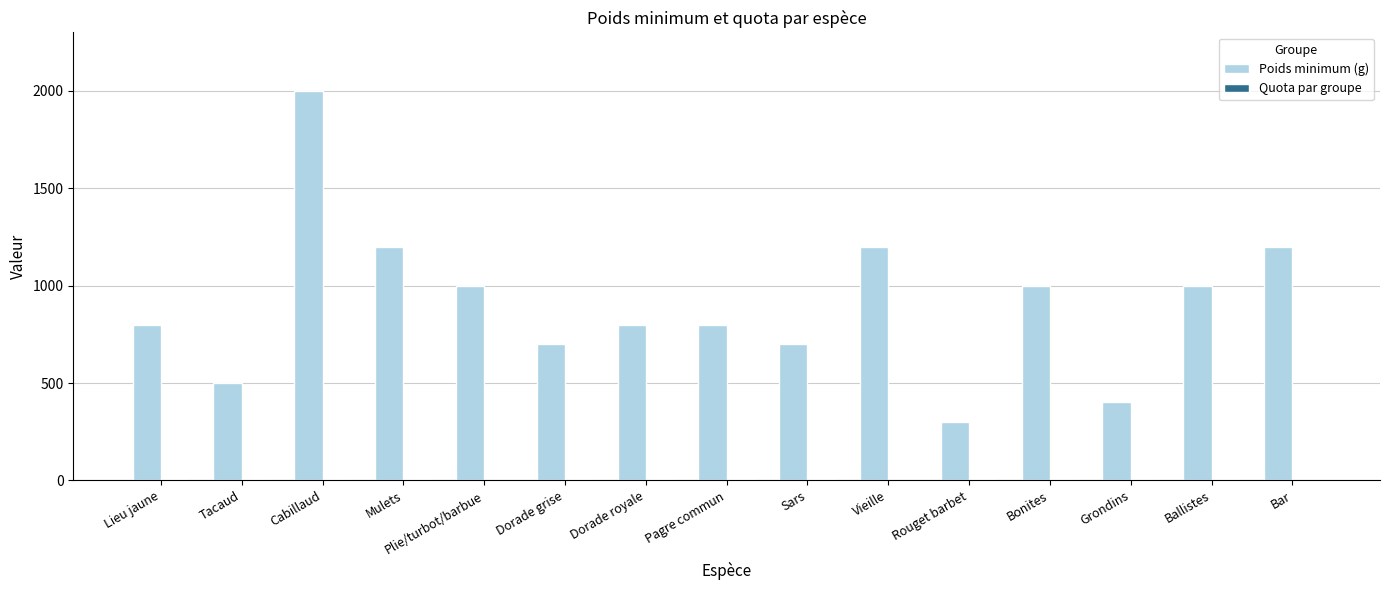

How many groups of bars are there?

15